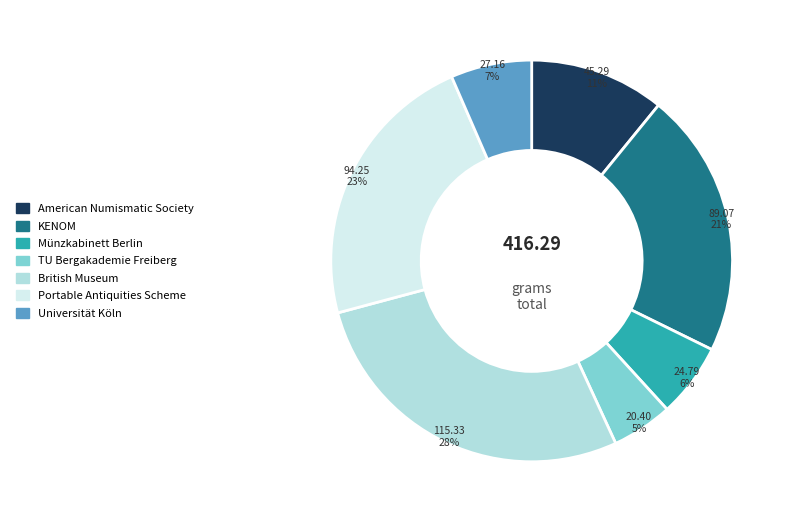

Combined, do Münzkabinett Berlin and British Museum account for over 50%?

No